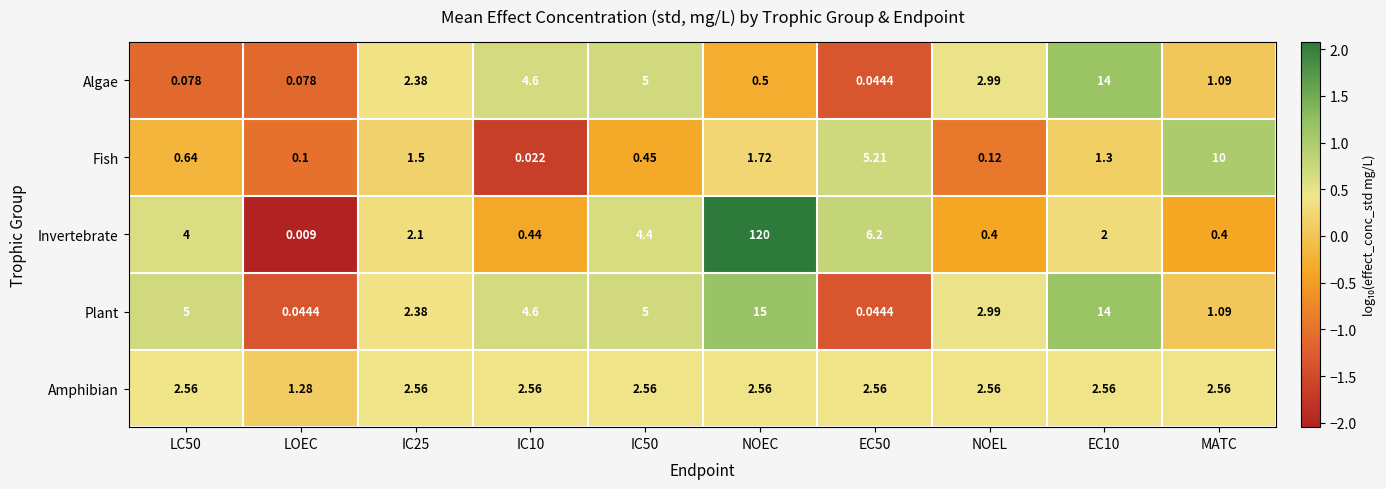

Which series has the widest spread of values?

Invertebrate